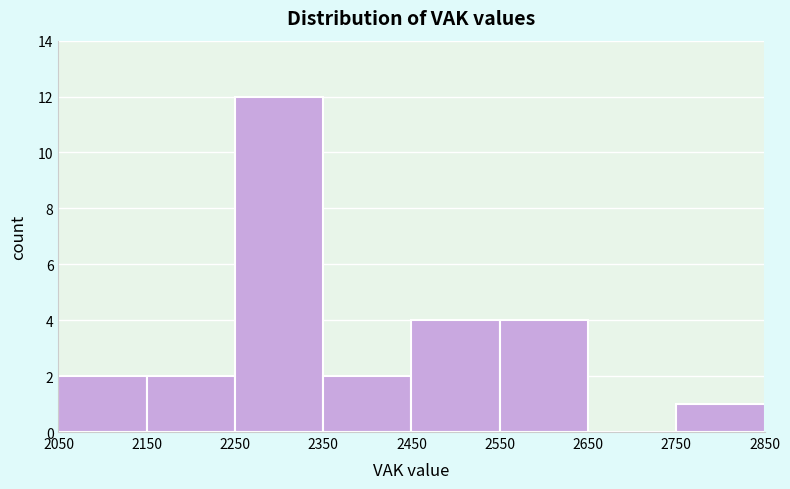

What is the height of the bar covering 2250 to 2350 on the x-axis? The values are not printed on the chart, so give them approximately, as read against the axis.

12